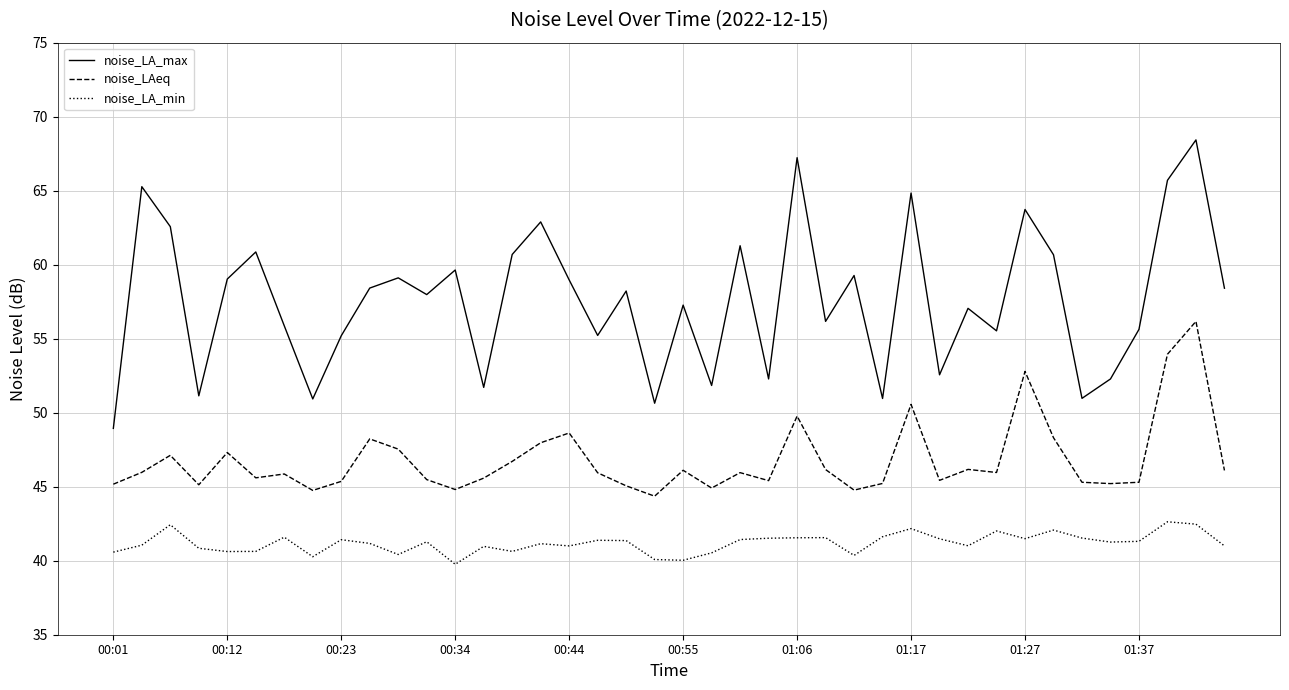

List the series in order of their overall mean, highest first.

noise_LA_max, noise_LAeq, noise_LA_min